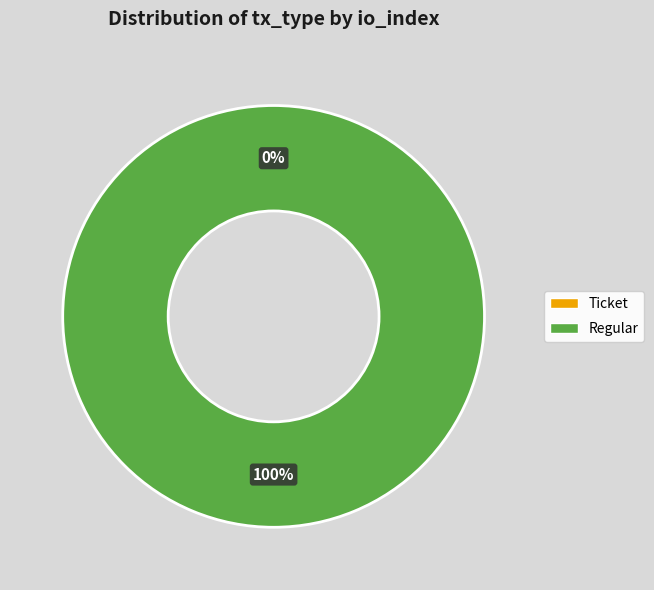

Does Ticket tx (io_index=0) account for over 50% of the chart?

No